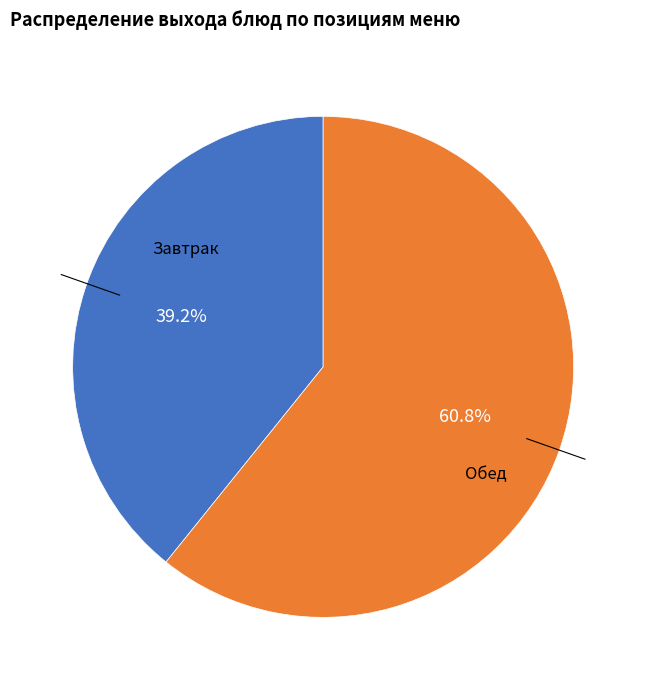

How many segments does this pie chart have?

2